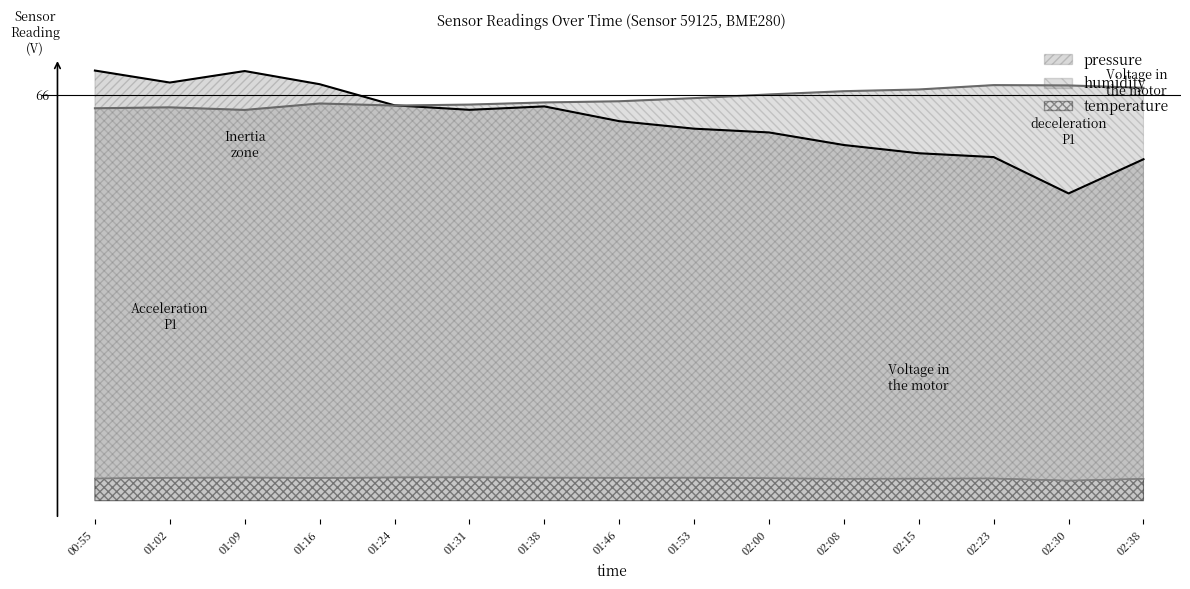

At which label does pressure reach its peak?

00:55